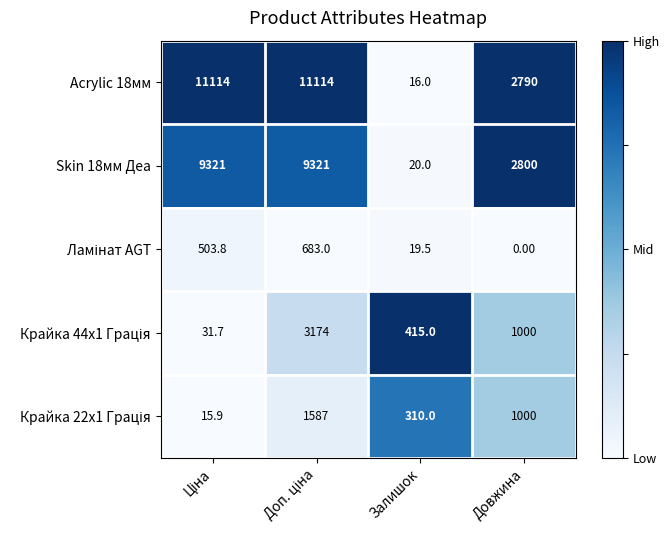

At how many categories does at least one series exceed 1963?

3